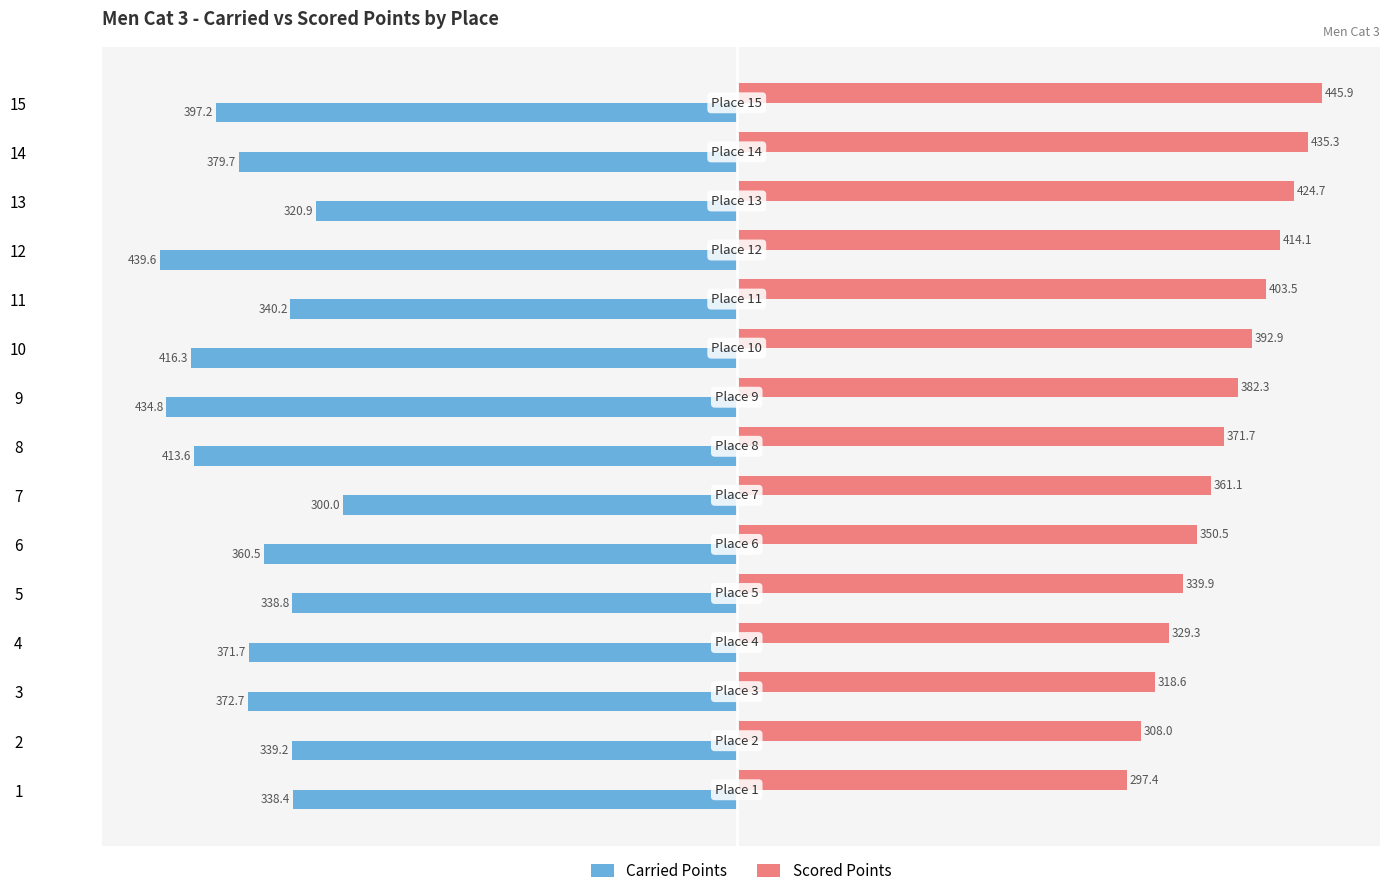

Is it true that Carried Points equals -206.2 at 15?

False